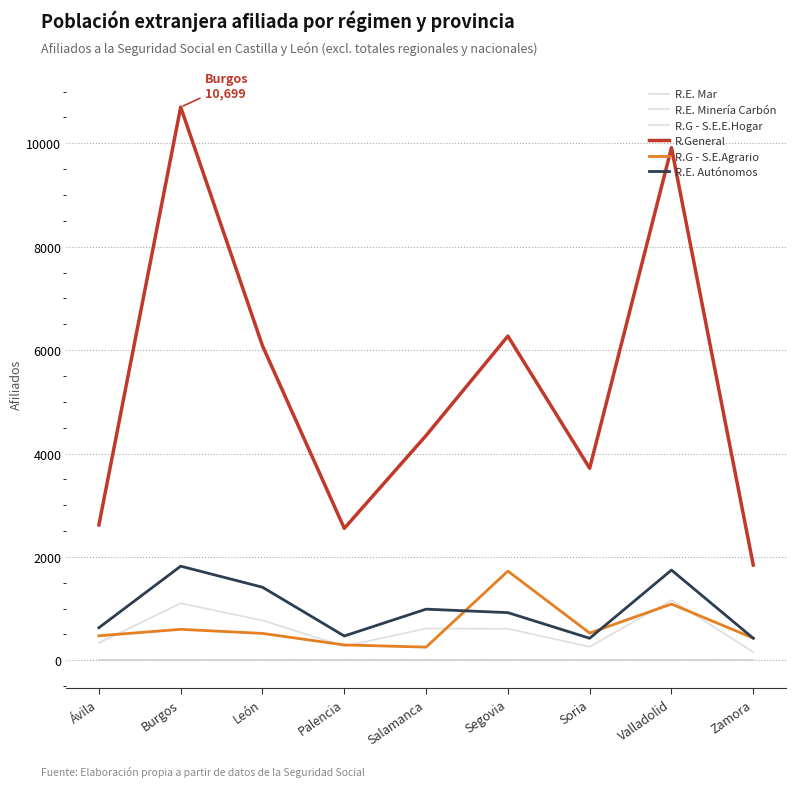

How many data points in R.General are above 4348?

4